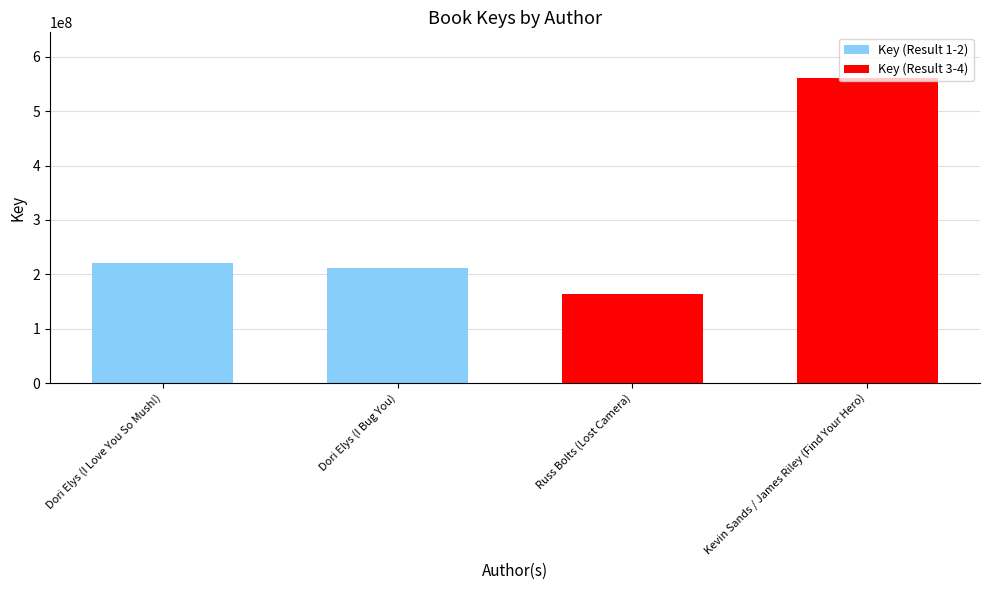

What position from the left is Dori Elys (I Love You So Mush!)?

1